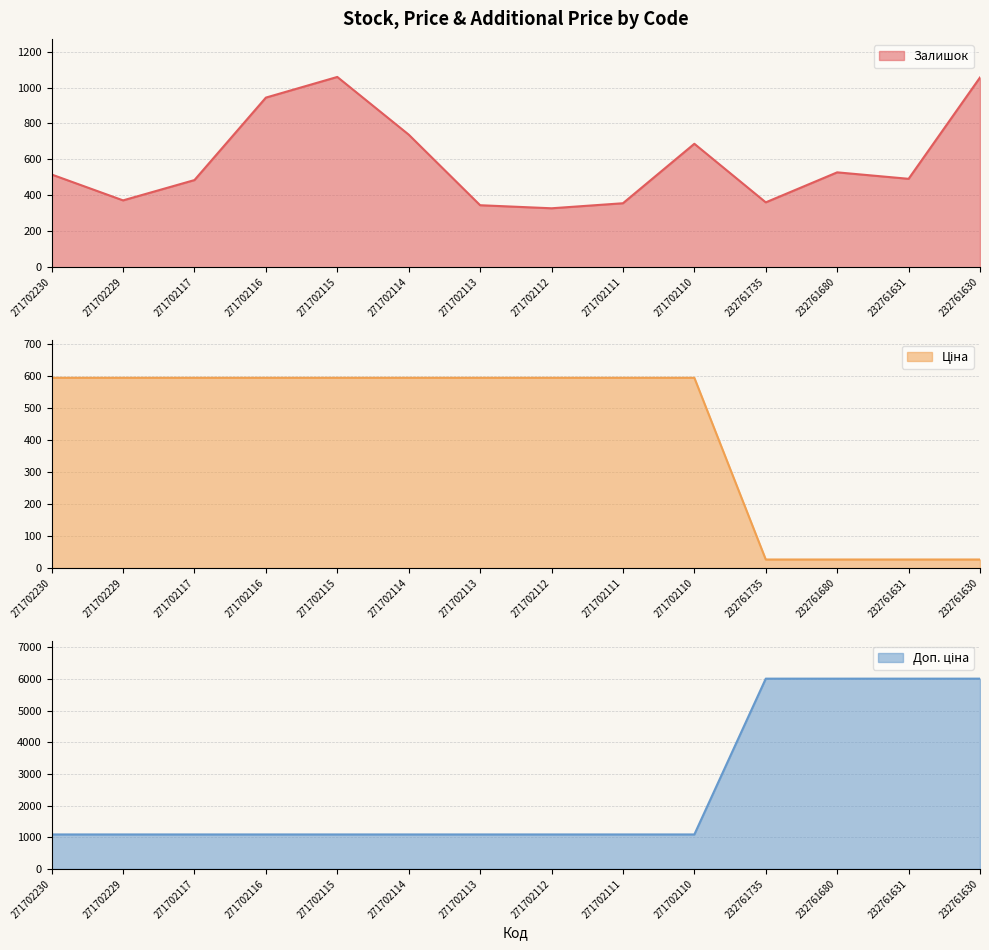

What is the value of the Ціна point at the 4th from the left?

593.8